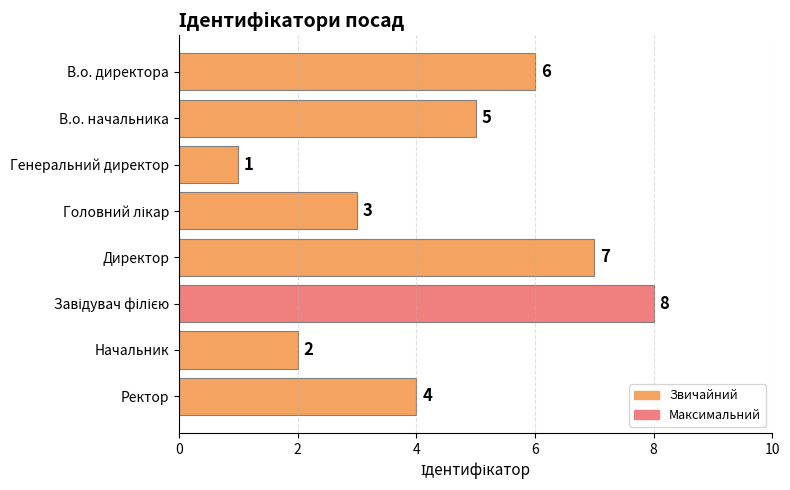

What is the difference between the maximum and minimum values?

7